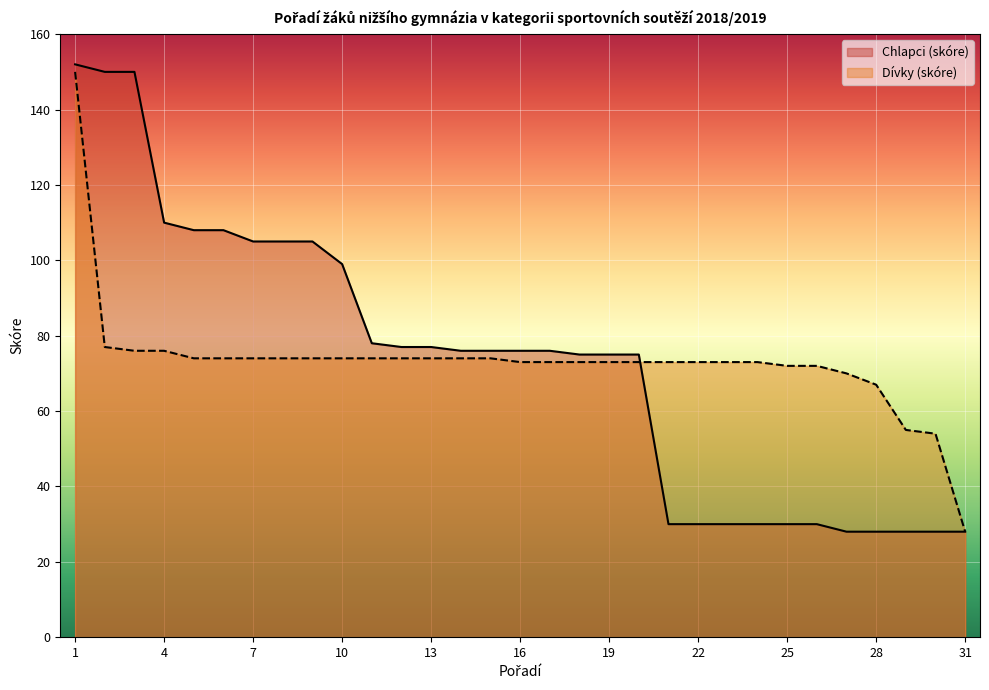

At which category is the sum across all series the highest?

1